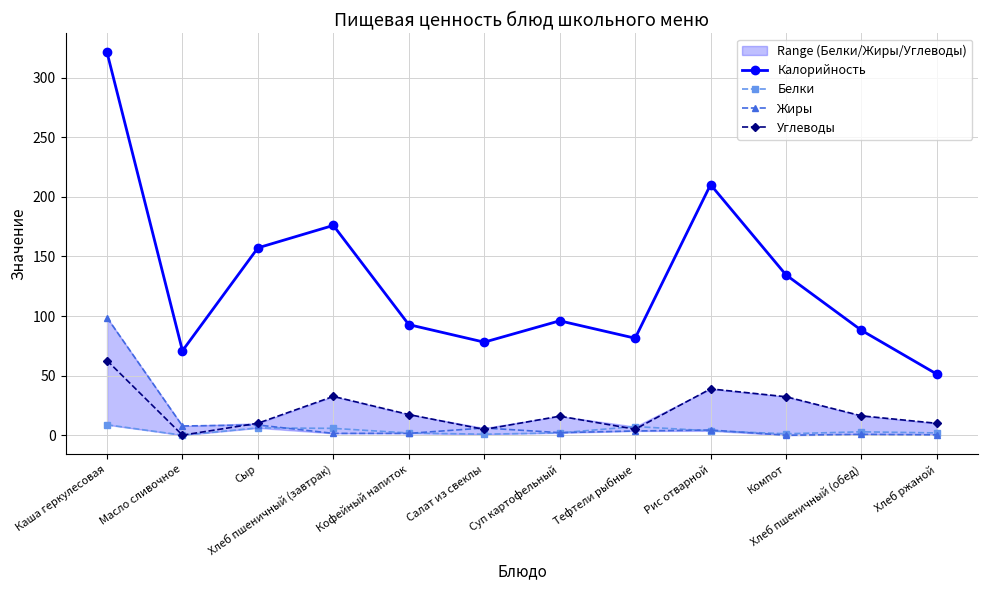

Reading left to right, what are all the values shown in this chart?

Калорийность: 321.1	70.9	157.2	176.0	92.8	78.1	96.0	81.4	210.2	134.5	88.0	51.2
Белки: 8.8	0.1	6.2	5.8	1.9	0.9	2.0	7.3	3.7	1.3	2.9	2.0
Жиры: 98.7	7.8	8.6	1.6	1.6	6.1	2.2	3.6	4.4	0.0	0.8	0.4
Углеводы: 62.7	0.1	10.1	32.6	17.4	4.9	16.0	5.1	38.9	32.3	16.3	10.0